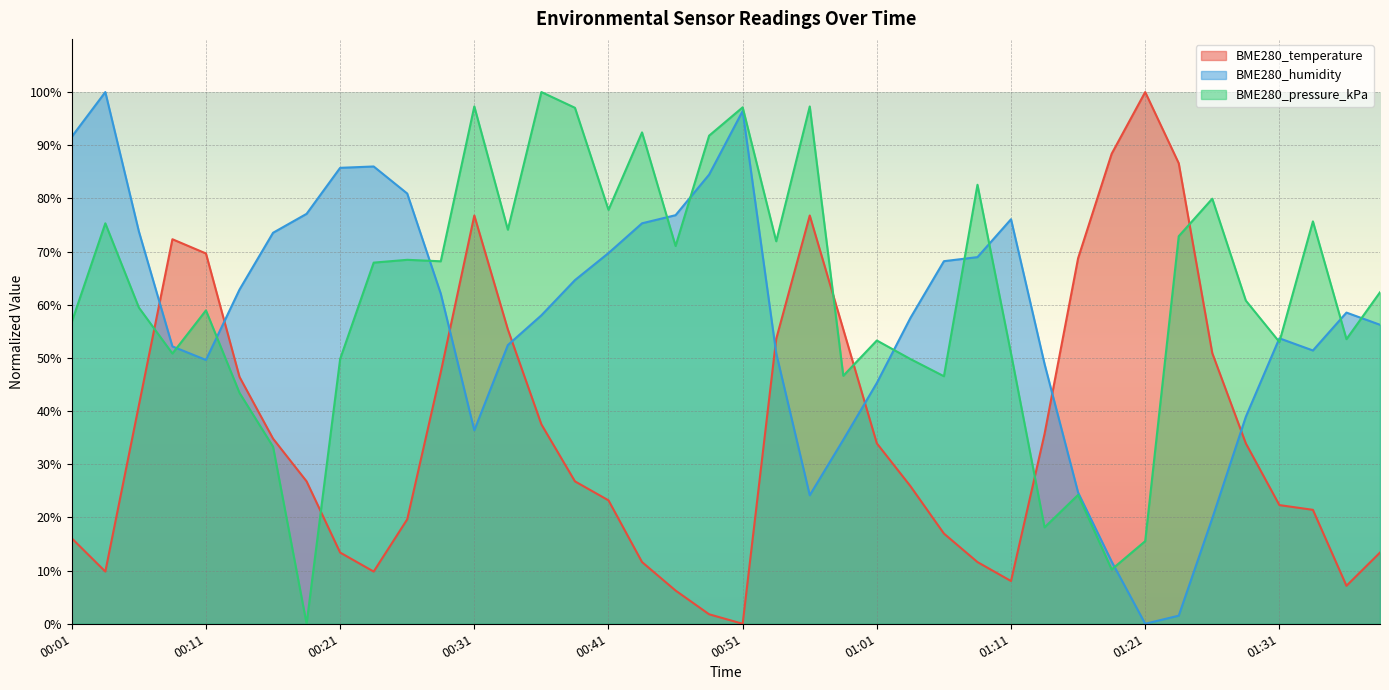

What is the value of the BME280_humidity point at the 29th from the left?

76.1